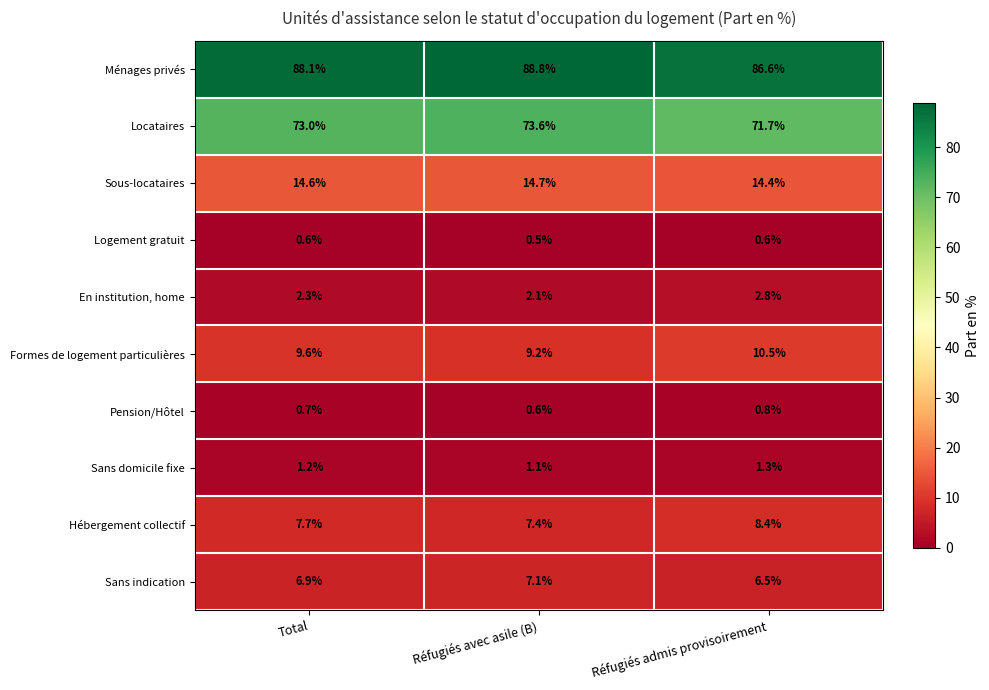

What is the sum of all Sous-locataires values?

43.7